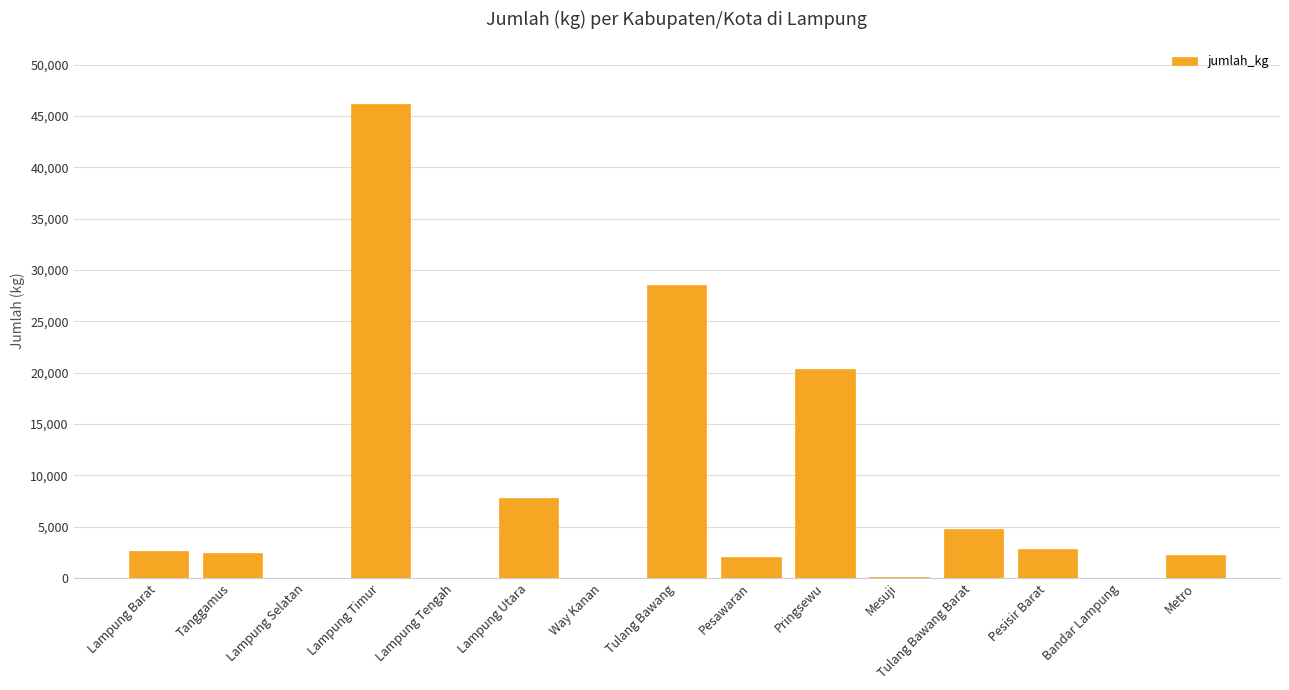

What is the sum of all values?

119863.7